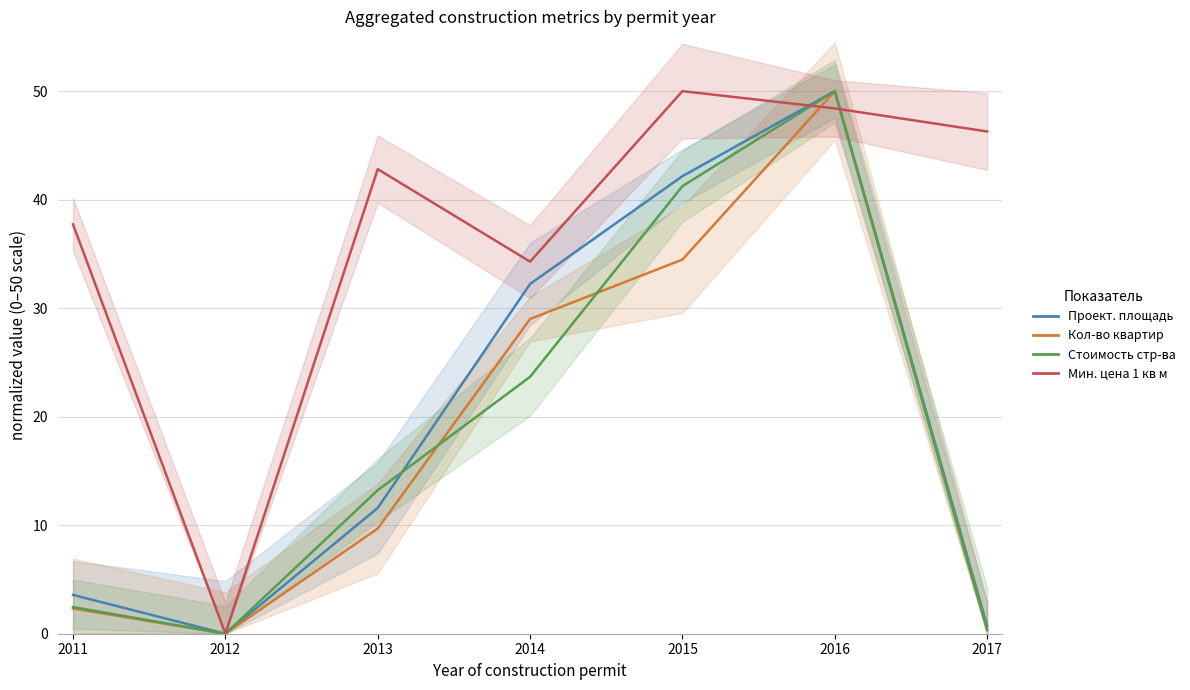

What is the average value of the Минимальная цена 1 кв м series?

37.1